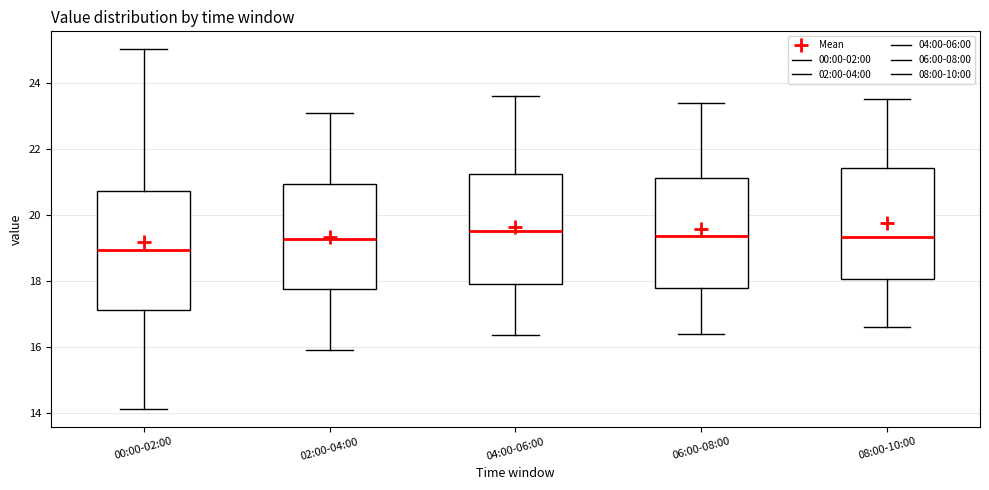

Reading left to right, transcribe this box plot: for each box, give where its median line is, the range the box spans, and where its two whiskers end, as read against the y-axis. The values are not printed on the chart, so give them approximately, as read against the axis.

00:00-02:00: median 19.0, box 17.2 to 20.8, whiskers 14.2 to 25.0
02:00-04:00: median 19.2, box 17.8 to 21.0, whiskers 16.0 to 23.2
04:00-06:00: median 19.6, box 18.0 to 21.2, whiskers 16.4 to 23.6
06:00-08:00: median 19.4, box 17.8 to 21.2, whiskers 16.4 to 23.4
08:00-10:00: median 19.4, box 18.0 to 21.4, whiskers 16.6 to 23.6